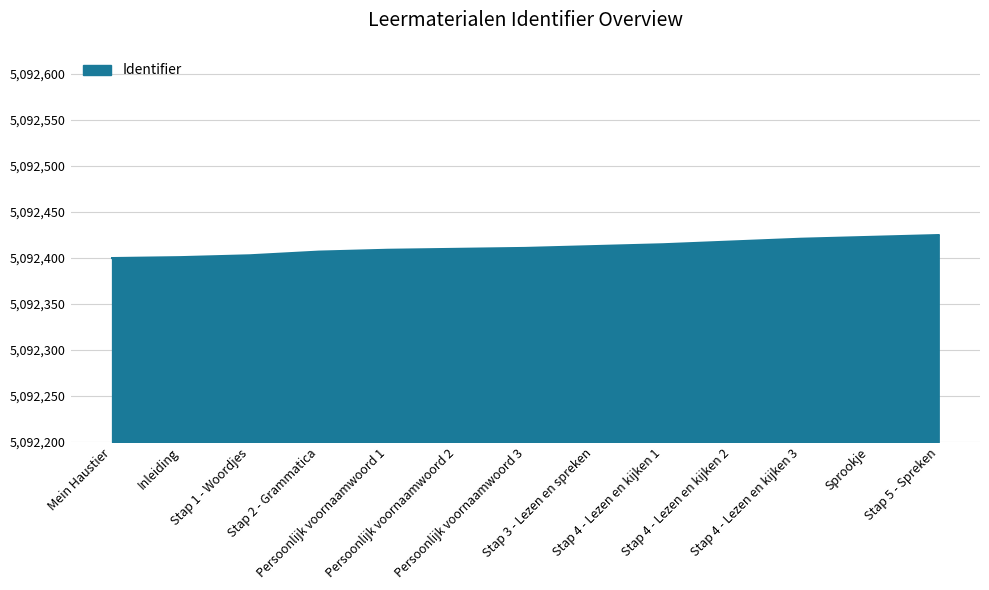

What is the greatest value displayed?

5092425